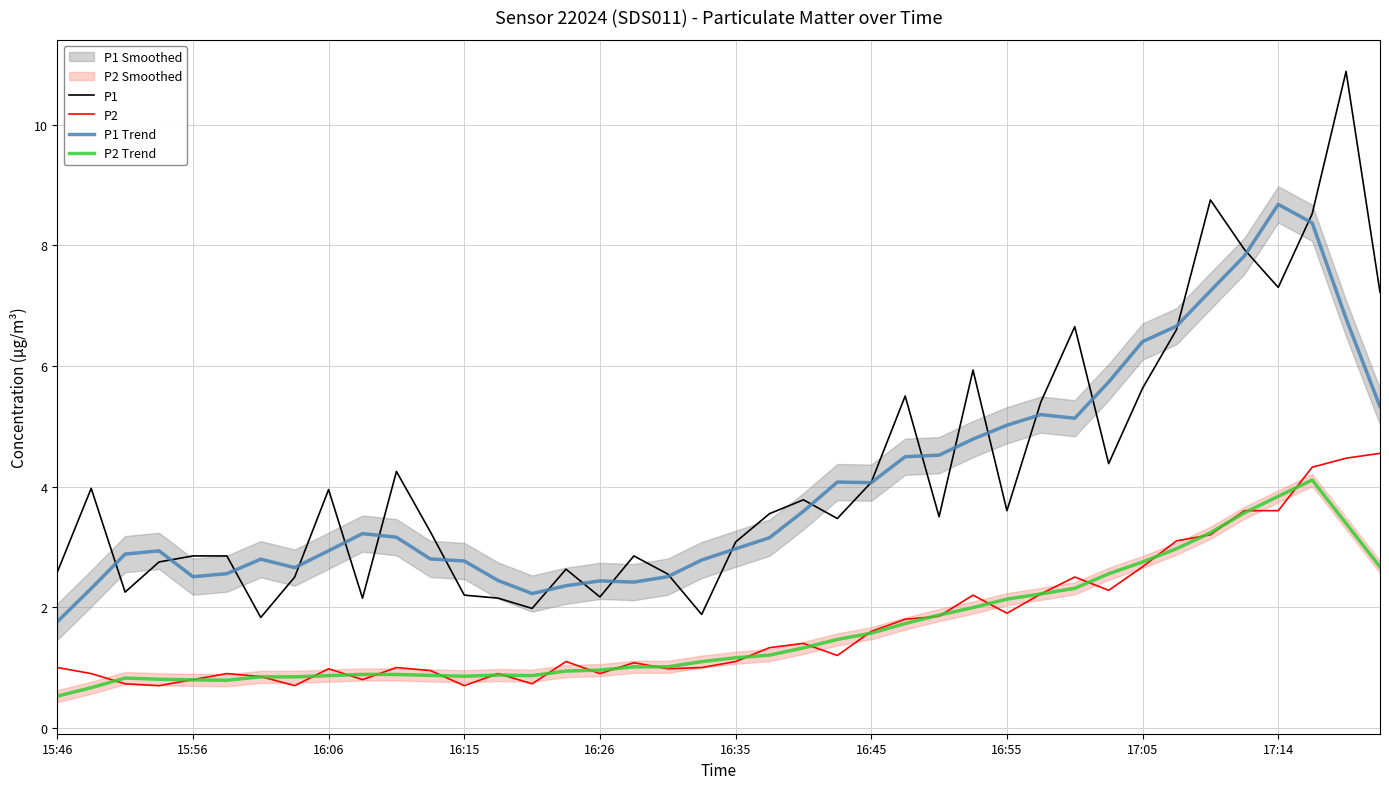

True or false: P2 Trend and P1 cross at least once.

False